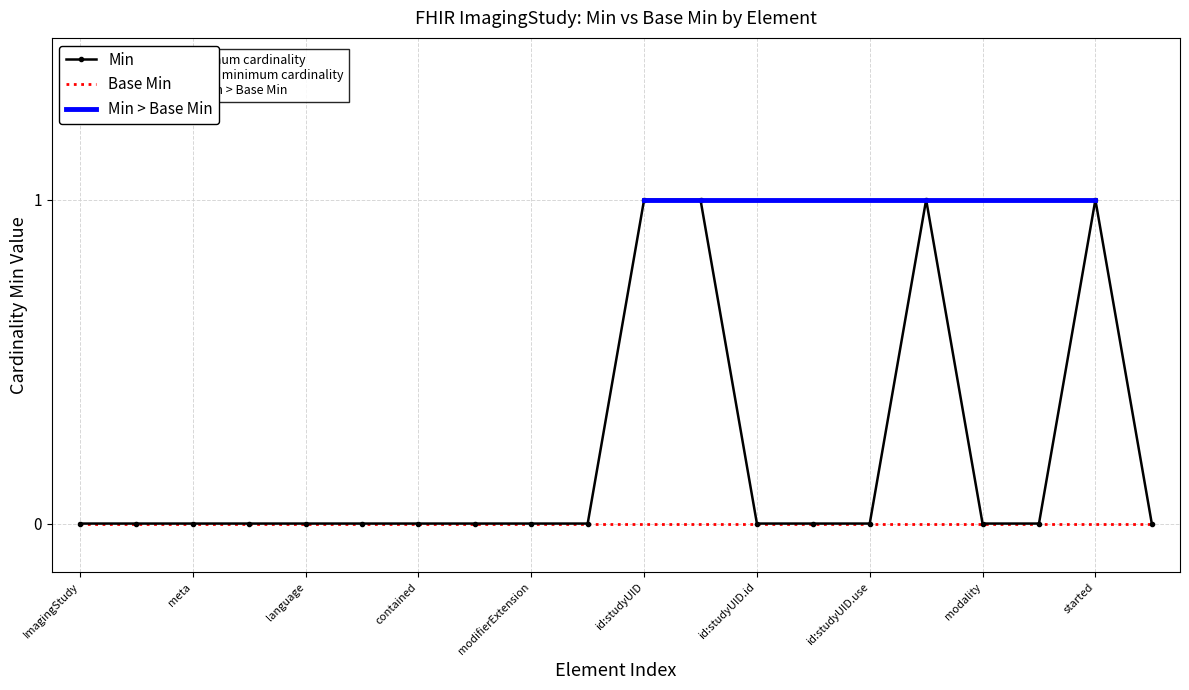

The value of Base Min at meta is 0. True or false?

True